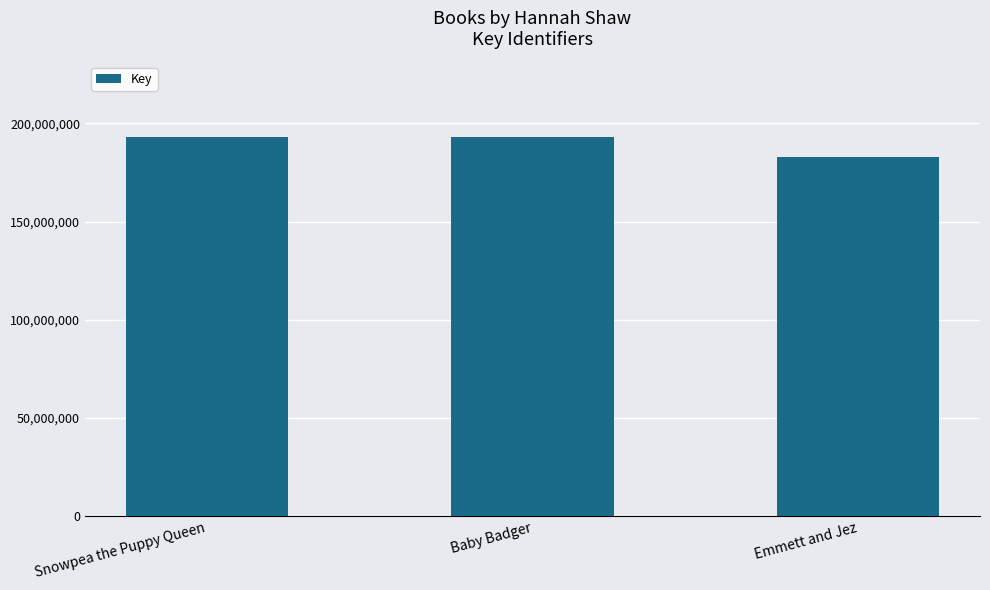

Which label corresponds to the smallest value in the chart?

Emmett and Jez